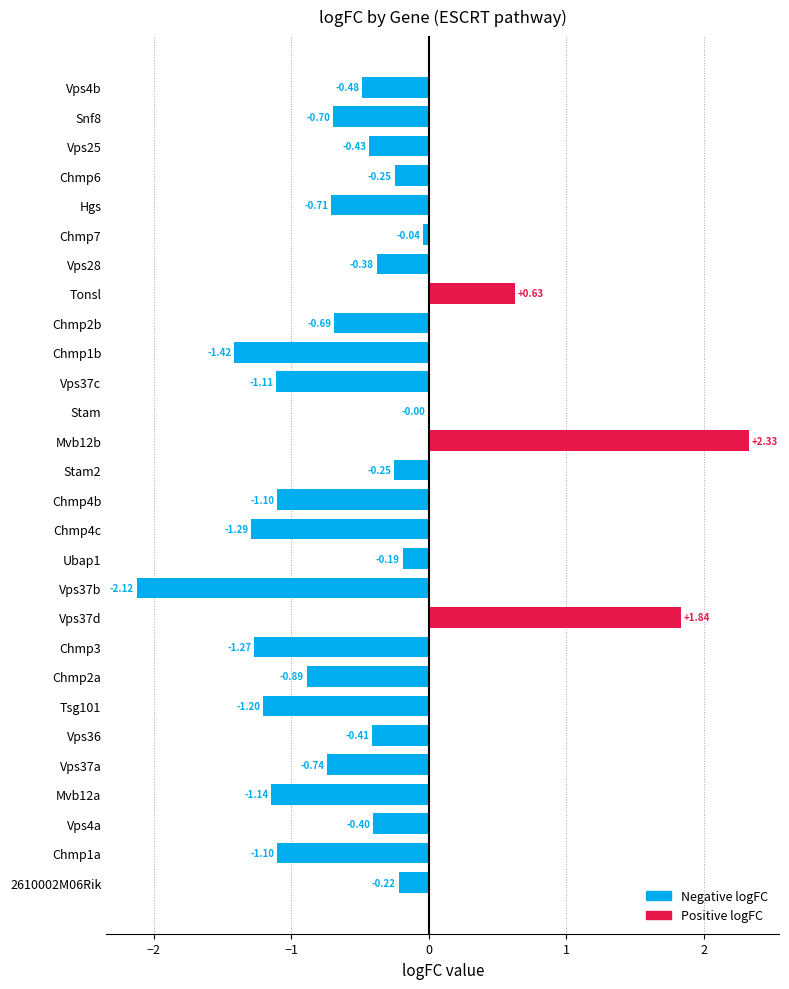

Where is the data nearest to the value 0?

Stam